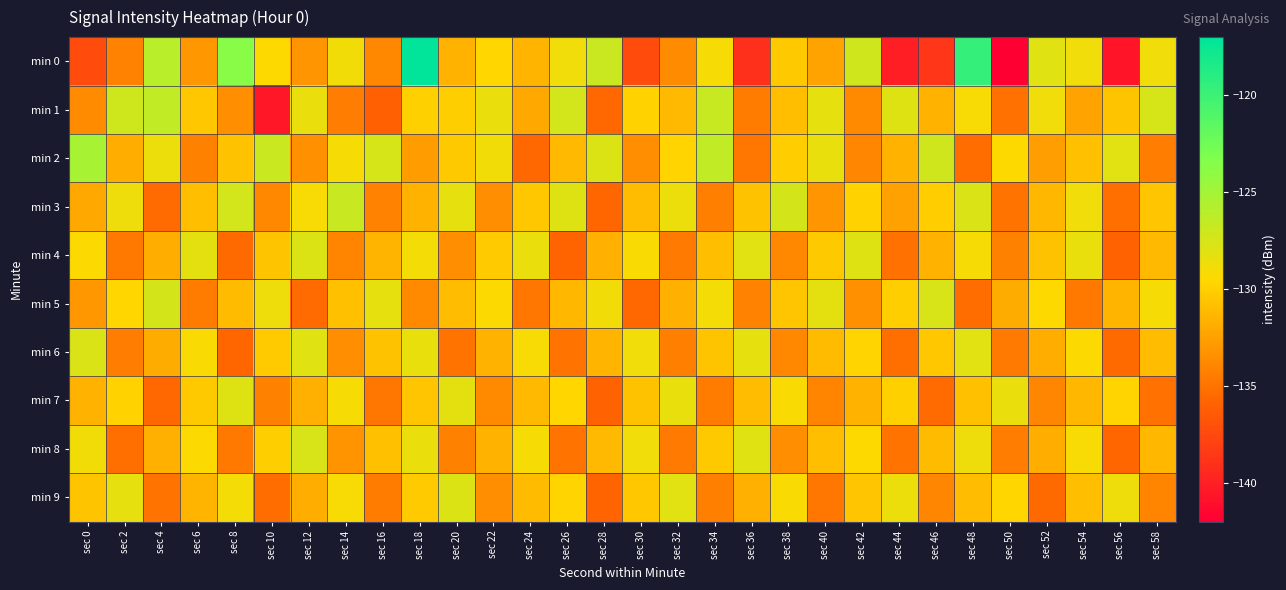

What is the difference between the highest and lowest values at sec 44?

12.2